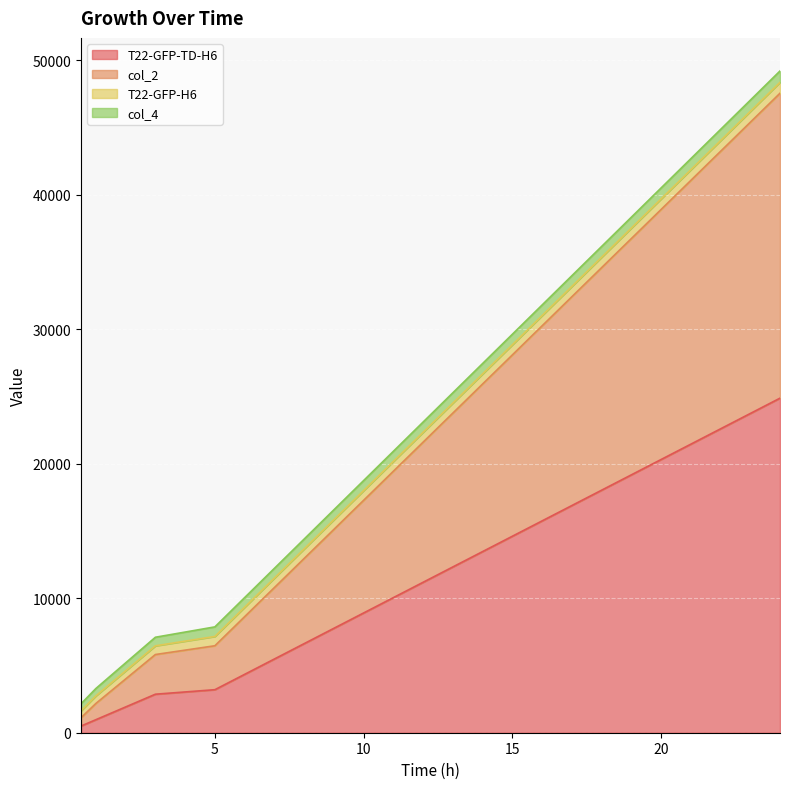

What are all the series names shown in the legend?

T22-GFP-TD-H6, col_2, T22-GFP-H6, col_4